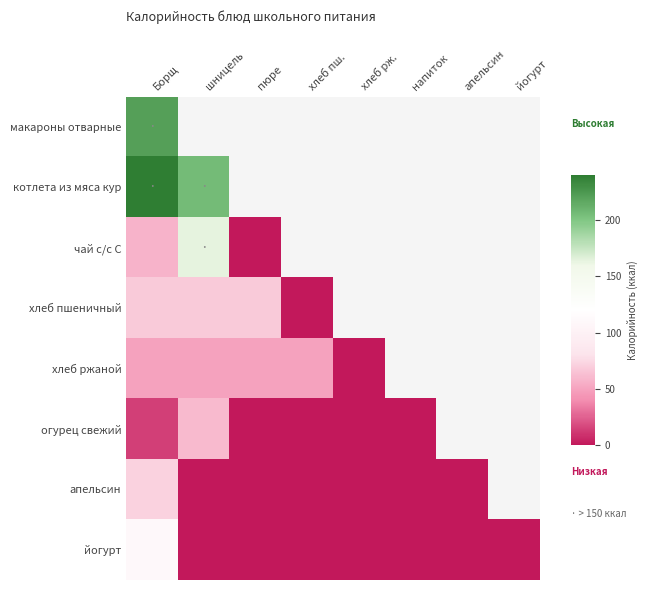

At how many categories does at least one series exceed 206?

2